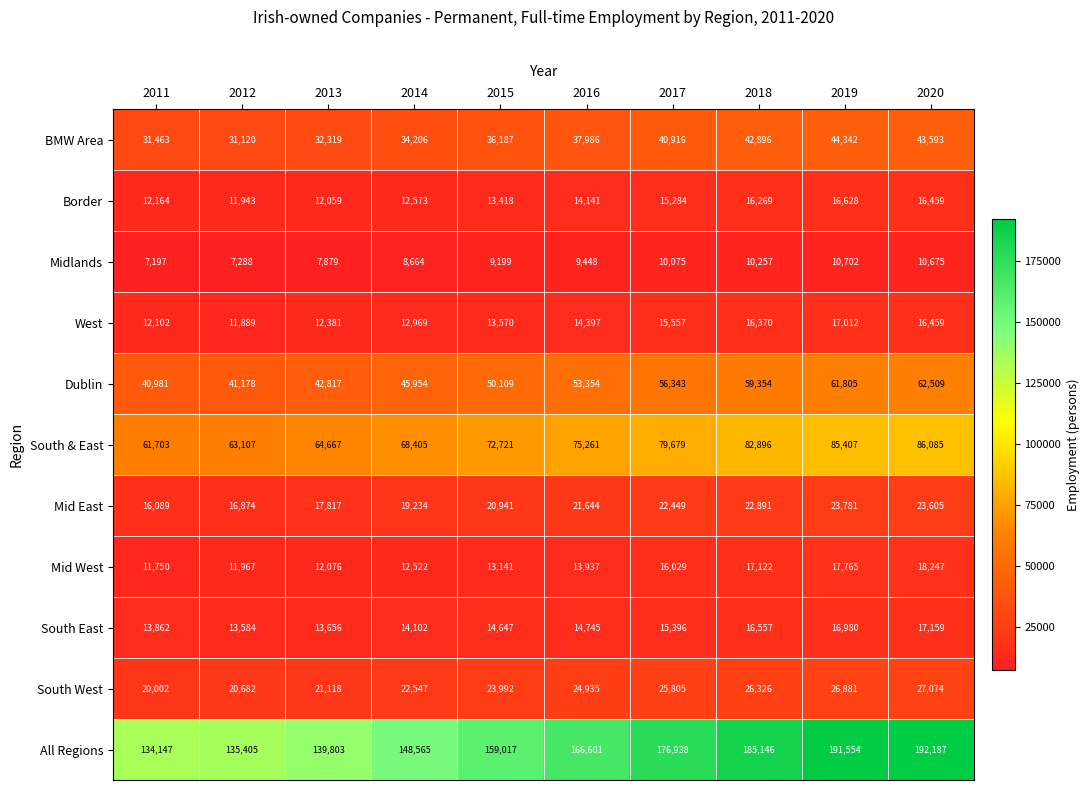

Which series has the largest total across all categories?

All Regions